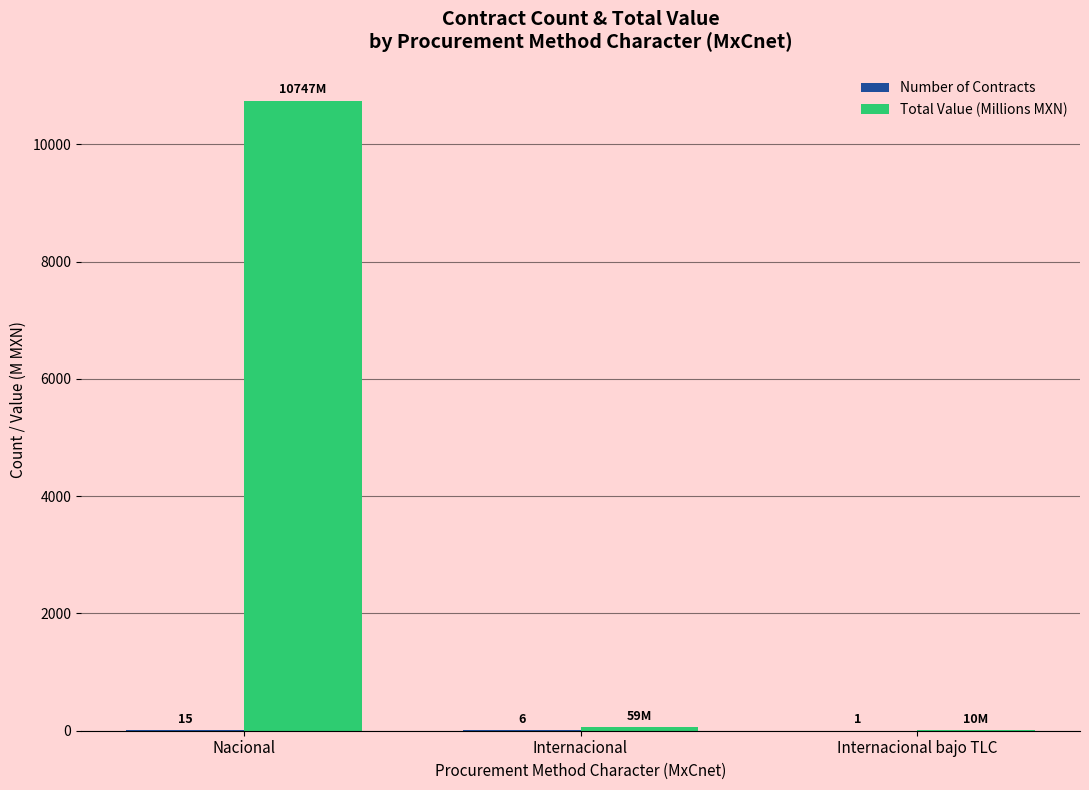

Which series has the largest range (max minus min)?

Total Value (Millions MXN)